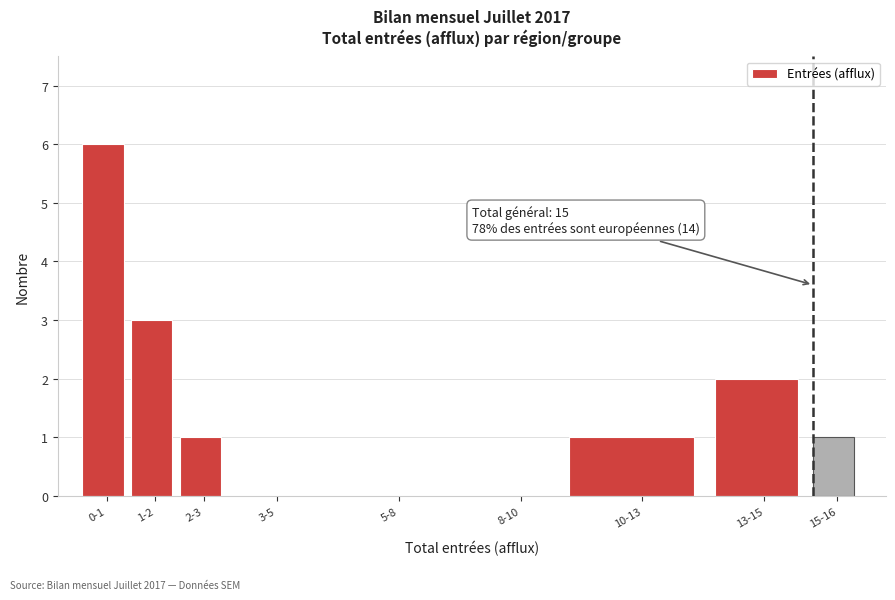

Reading left to right, list all the values displayed in this chart.

0-1=6	1-2=3	2-3=1	3-5=0	5-8=0	8-10=0	10-13=1	13-15=2	15-16=1